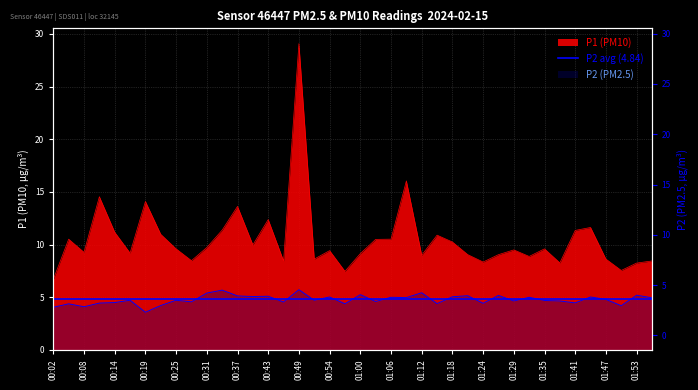

How many lines are shown in the chart?

2